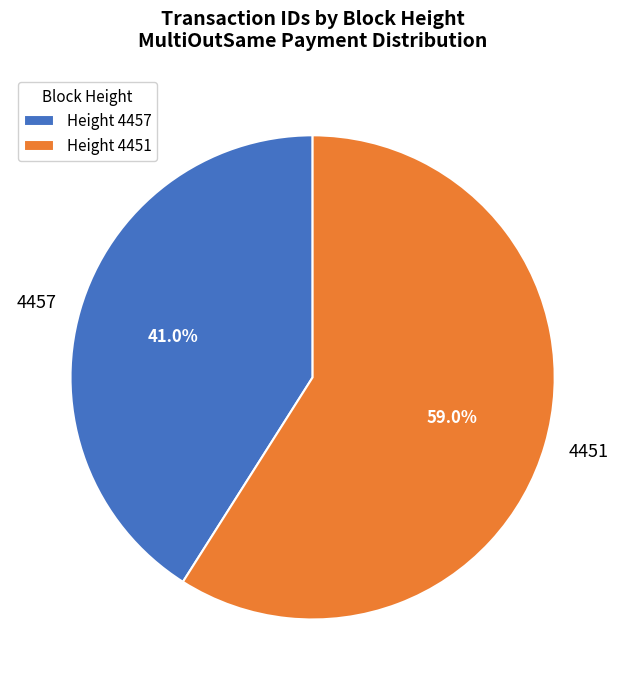

The 4457 slice represents 54% of the pie. True or false?

False